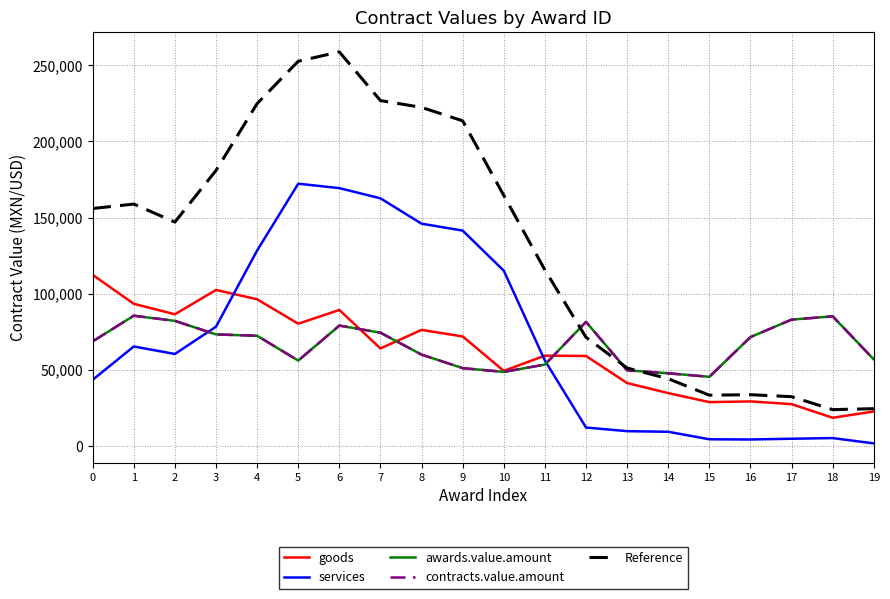

Rank the categories by Reference value from highest to lowest.

6, 5, 7, 4, 8, 9, 3, 10, 1, 0, 2, 11, 12, 13, 14, 16, 15, 17, 19, 18